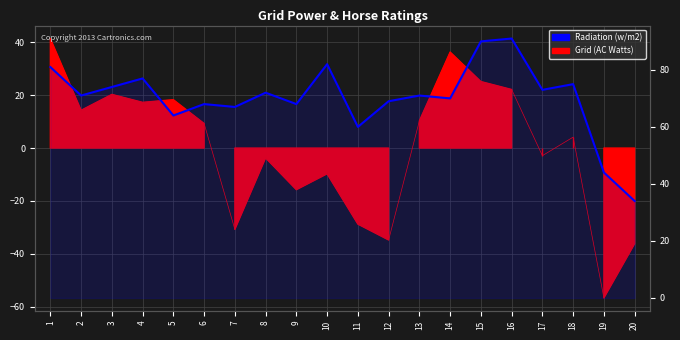

List the labels in order of value, largest first.

16, 15, 10, 1, 4, 18, 3, 17, 8, 2, 13, 14, 12, 6, 9, 7, 5, 11, 19, 20